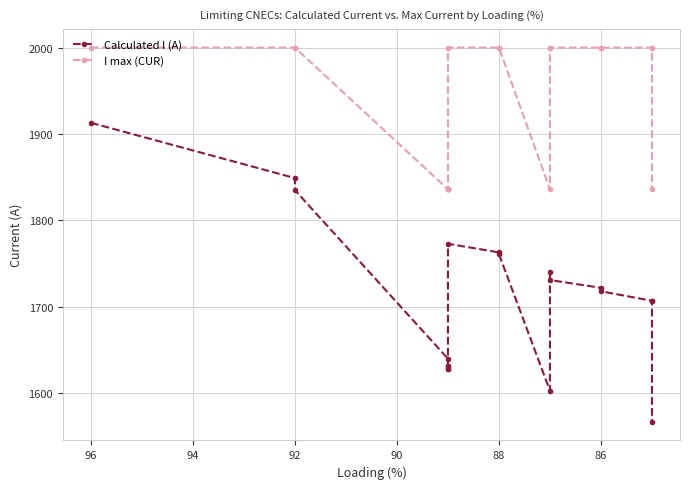

True or false: I max (CUR) and Calculated I (A) intersect in this chart.

False